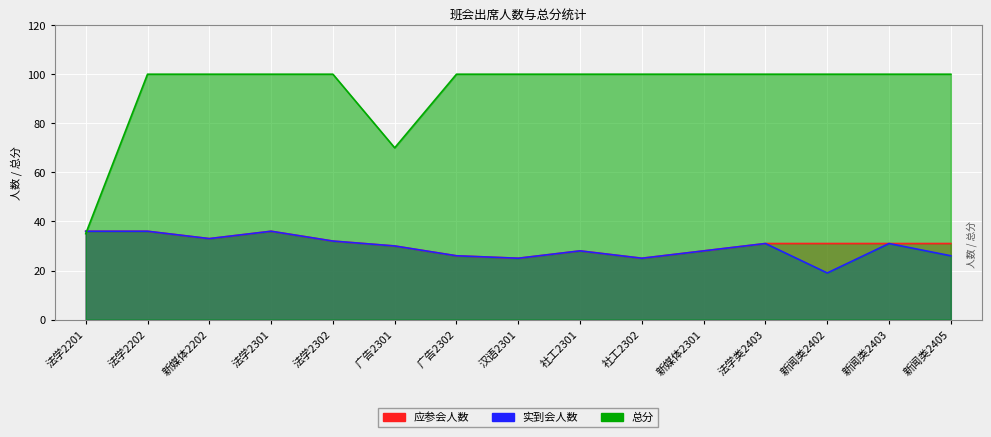

Which series has the largest total across all categories?

总分